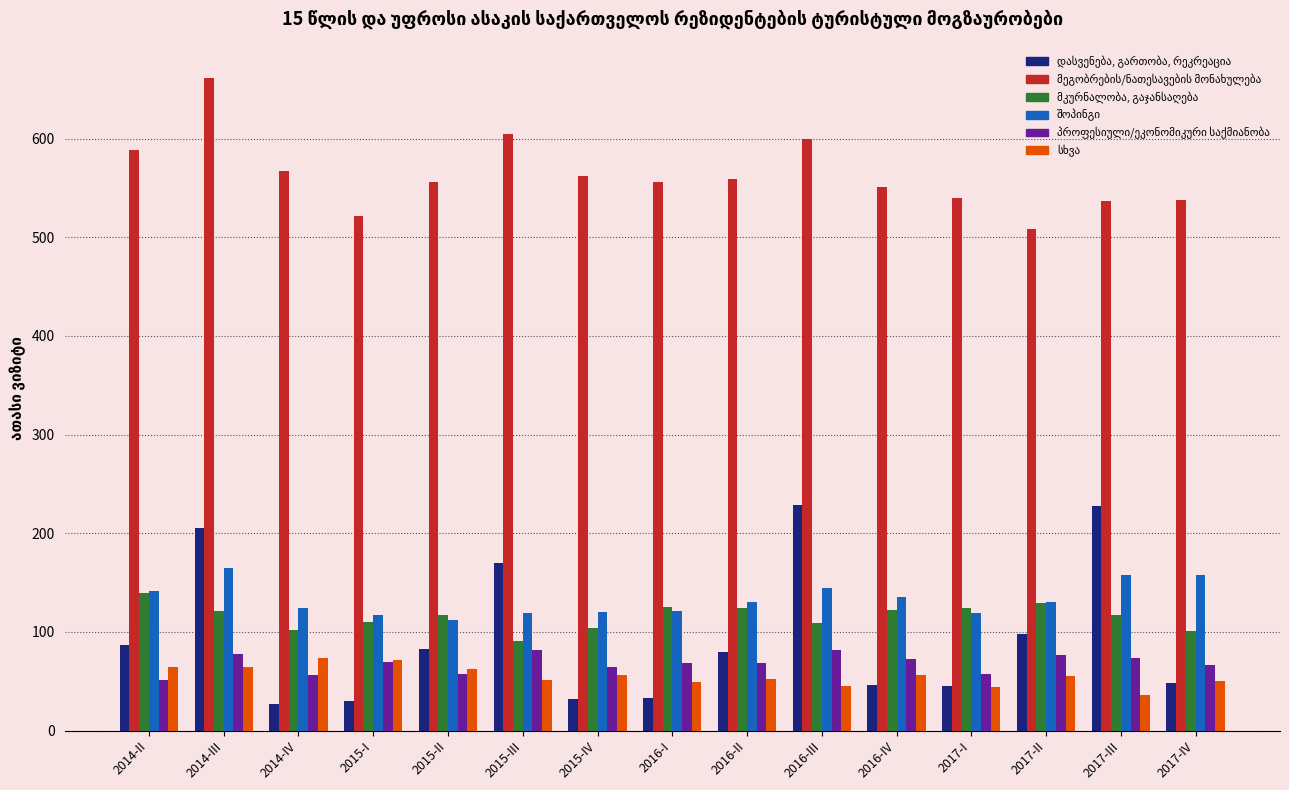

At how many categories does at least one series exceed 406?

15